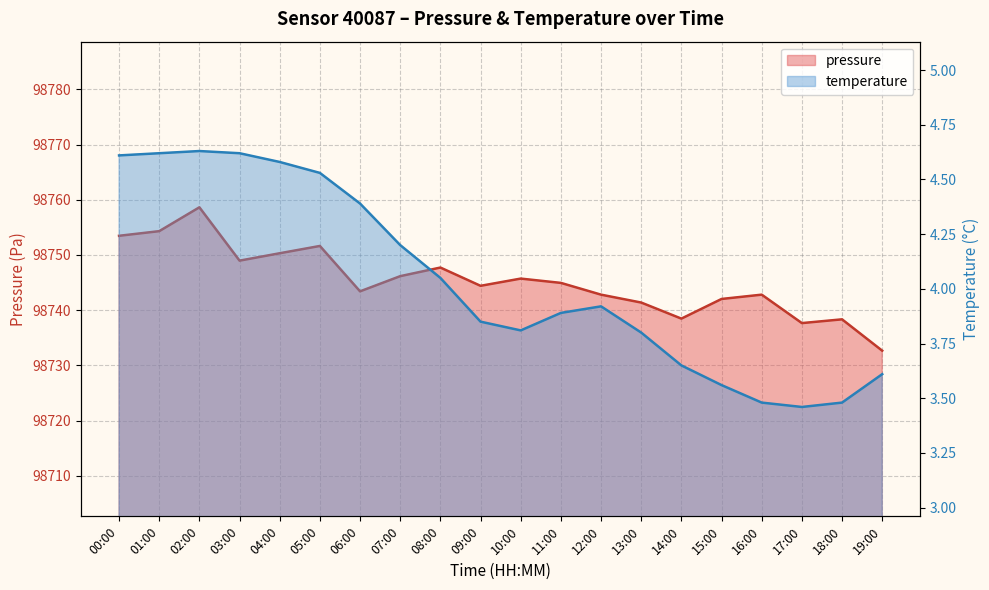

What are all the series names shown in the legend?

pressure, temperature